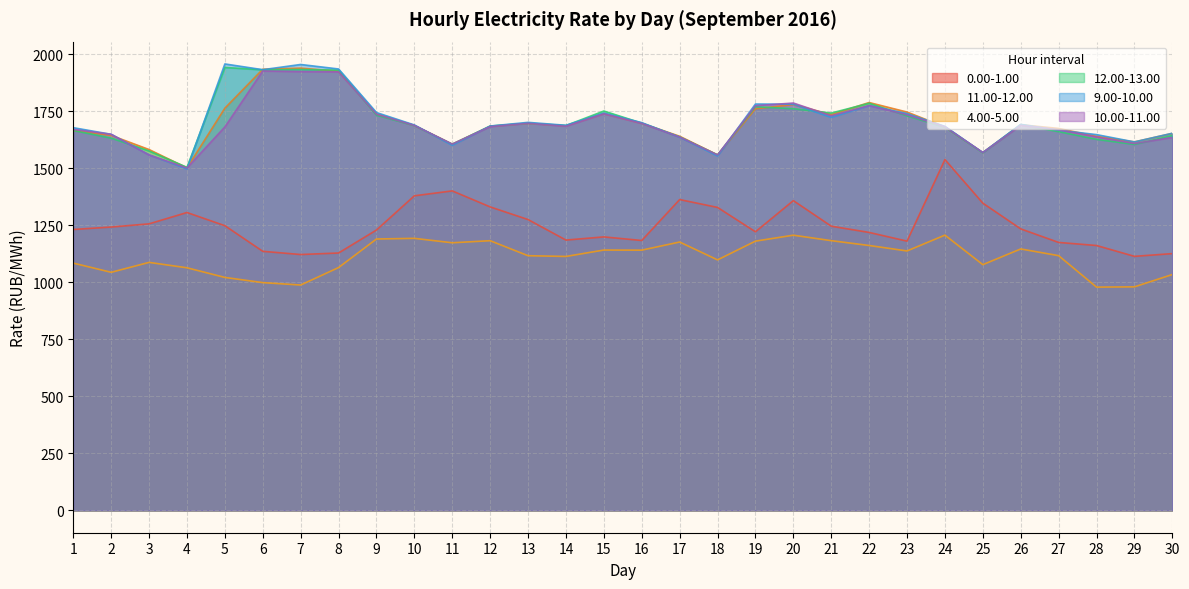

How many categories are shown in the chart?

30